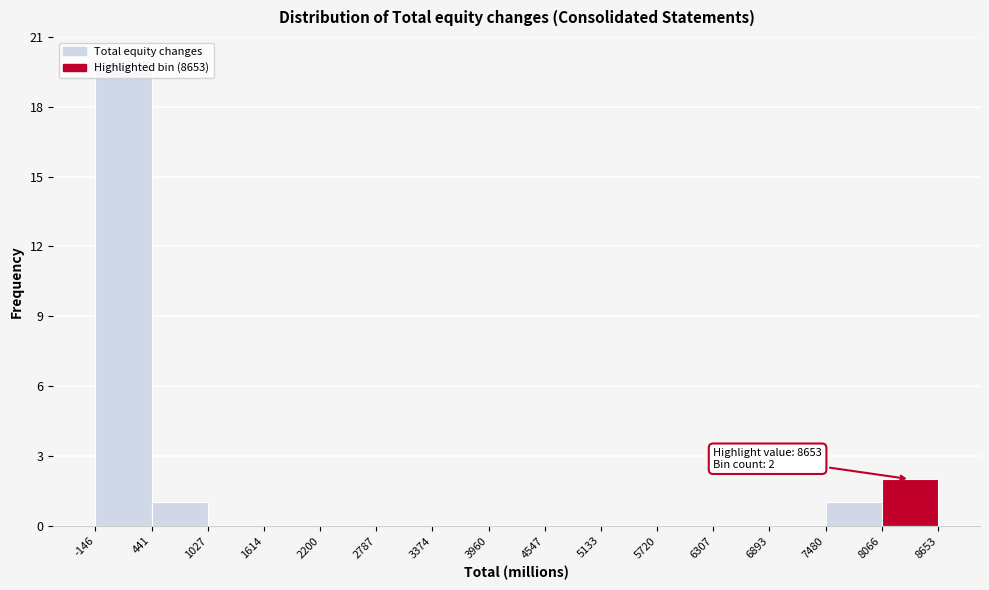

Over which range of the x-axis is the bar tallest?

-146 to 441